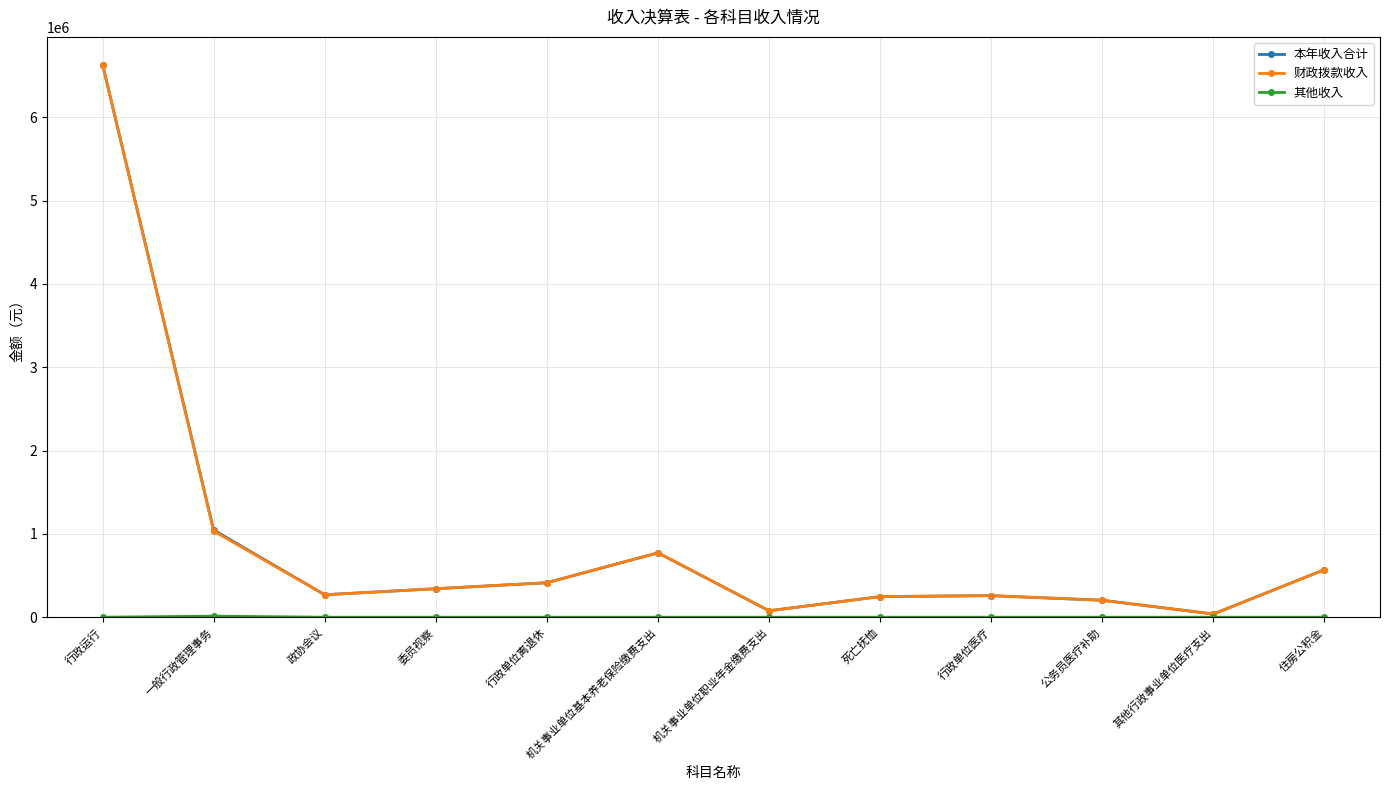

What is the difference between the highest and lowest values at 行政运行?

6631553.0